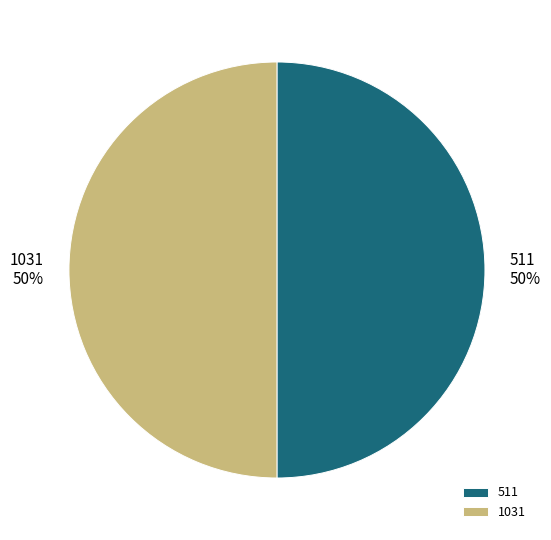

Do 1031 and 511 together represent more than half of the pie?

Yes